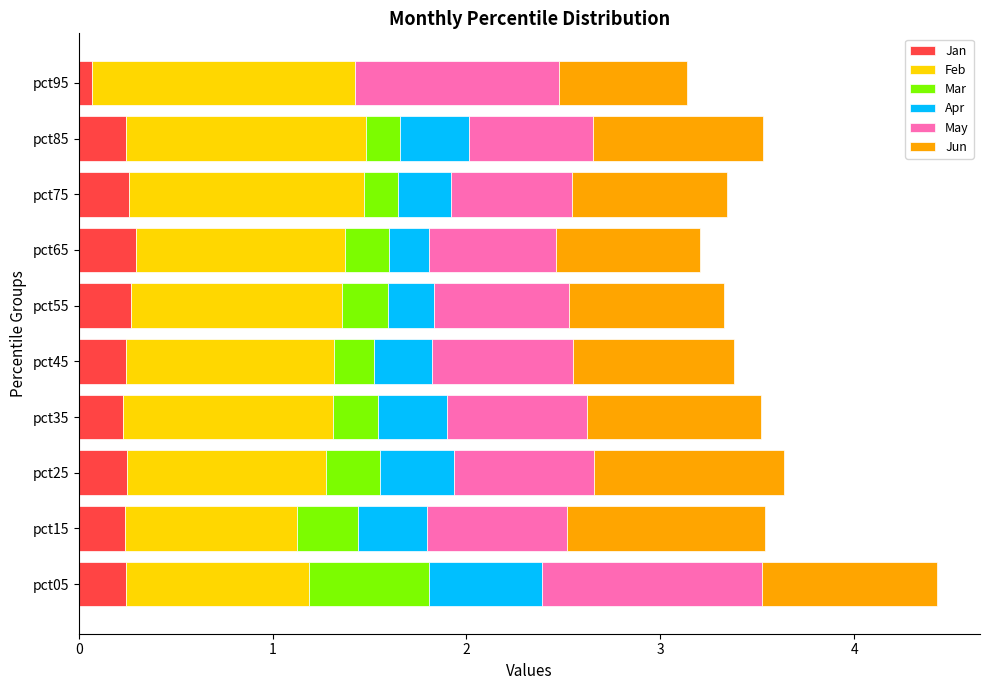

What is the total value across all series at pct65?

3.2